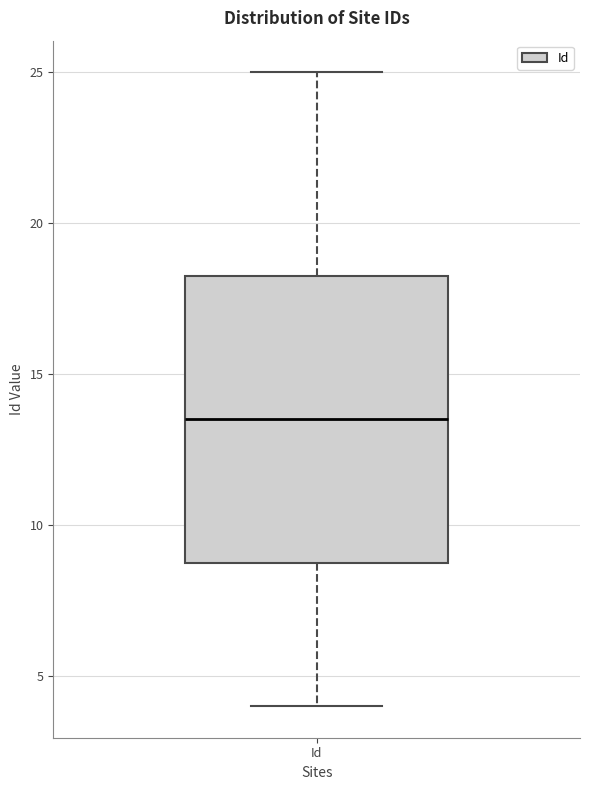

Transcribe this box plot: give where the median line is, the range the box spans, and where the two whiskers end, as read against the y-axis. The values are not printed on the chart, so give them approximately, as read against the axis.

median 13.5, box 9.0 to 18.5, whiskers 4.0 to 25.0